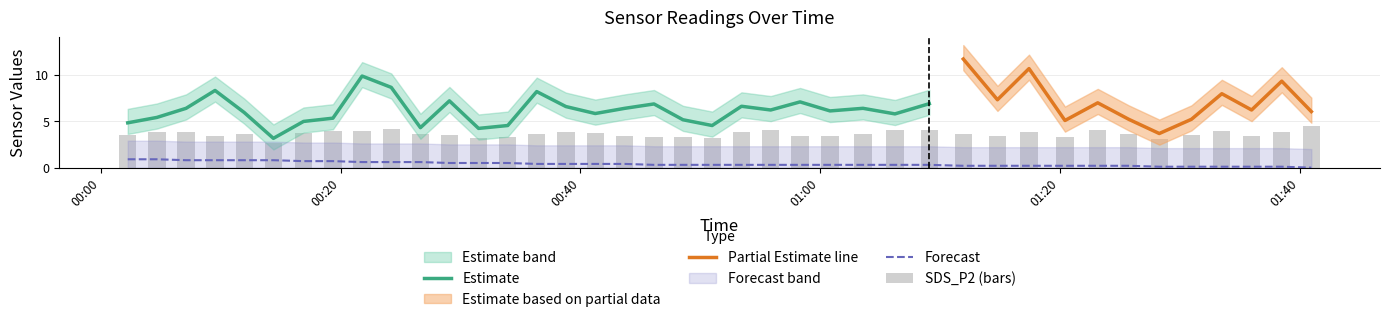

Is it true that SDS_P2 equals 3.8 at 2021/10/13 01:38:31?

True